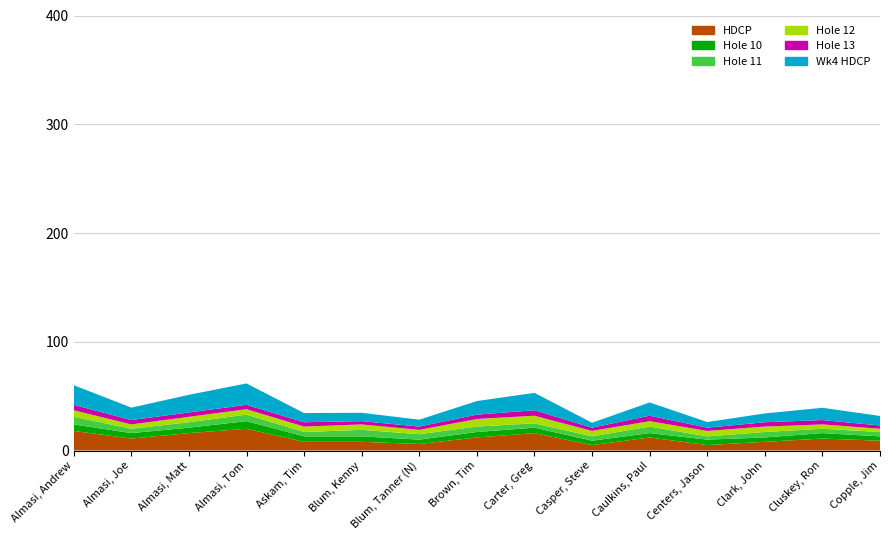

Reading left to right, extract all data points from this chart.

Wk4 HDCP: Almasi, Andrew=18.1	Almasi, Joe=11.4	Almasi, Matt=16.2	Almasi, Tom=19.7	Askam, Tim=8.4	Blum, Kenny=7.7	Blum, Tanner (N)=6.3	Brown, Tim=12.5	Carter, Greg=16.0	Casper, Steve=4.5	Caulkins, Paul=12.2	Centers, Jason=5.2	Clark, John=8.1	Cluskey, Ron=11.3	Copple, Jim=8.8
HDCP: Almasi, Andrew=18.0	Almasi, Joe=11.0	Almasi, Matt=16.0	Almasi, Tom=20.0	Askam, Tim=8.0	Blum, Kenny=8.0	Blum, Tanner (N)=6.0	Brown, Tim=12.0	Carter, Greg=16.0	Casper, Steve=5.0	Caulkins, Paul=12.0	Centers, Jason=5.0	Clark, John=8.0	Cluskey, Ron=11.0	Copple, Jim=9.0
Hole 10: Almasi, Andrew=6.0	Almasi, Joe=5.0	Almasi, Matt=5.0	Almasi, Tom=7.0	Askam, Tim=5.0	Blum, Kenny=5.0	Blum, Tanner (N)=4.0	Brown, Tim=5.0	Carter, Greg=5.0	Casper, Steve=4.0	Caulkins, Paul=4.0	Centers, Jason=5.0	Clark, John=4.0	Cluskey, Ron=5.0	Copple, Jim=4.0
Hole 11: Almasi, Andrew=7.0	Almasi, Joe=4.0	Almasi, Matt=5.0	Almasi, Tom=6.0	Askam, Tim=4.0	Blum, Kenny=6.0	Blum, Tanner (N)=5.0	Brown, Tim=5.0	Carter, Greg=4.0	Casper, Steve=4.0	Caulkins, Paul=6.0	Centers, Jason=3.0	Clark, John=5.0	Cluskey, Ron=4.0	Copple, Jim=4.0
Hole 12: Almasi, Andrew=6.0	Almasi, Joe=4.0	Almasi, Matt=5.0	Almasi, Tom=5.0	Askam, Tim=5.0	Blum, Kenny=5.0	Blum, Tanner (N)=4.0	Brown, Tim=7.0	Carter, Greg=7.0	Casper, Steve=5.0	Caulkins, Paul=5.0	Centers, Jason=5.0	Clark, John=5.0	Cluskey, Ron=4.0	Copple, Jim=3.0
Hole 13: Almasi, Andrew=5.0	Almasi, Joe=4.0	Almasi, Matt=4.0	Almasi, Tom=4.0	Askam, Tim=4.0	Blum, Kenny=3.0	Blum, Tanner (N)=3.0	Brown, Tim=4.0	Carter, Greg=5.0	Casper, Steve=3.0	Caulkins, Paul=5.0	Centers, Jason=3.0	Clark, John=4.0	Cluskey, Ron=4.0	Copple, Jim=3.0